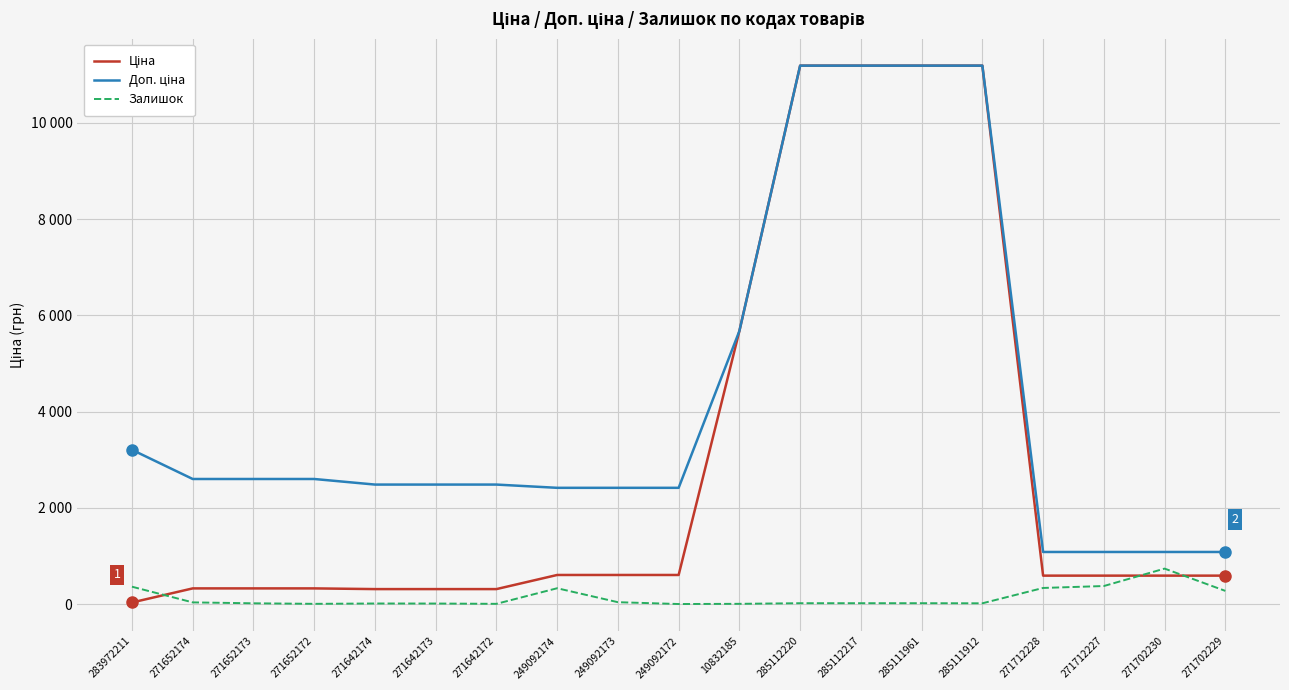

Where is Доп. ціна nearest to the value 6134?

10832185